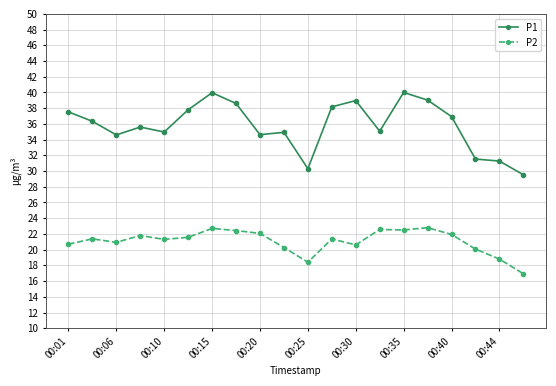

Which series has the widest spread of values?

P1